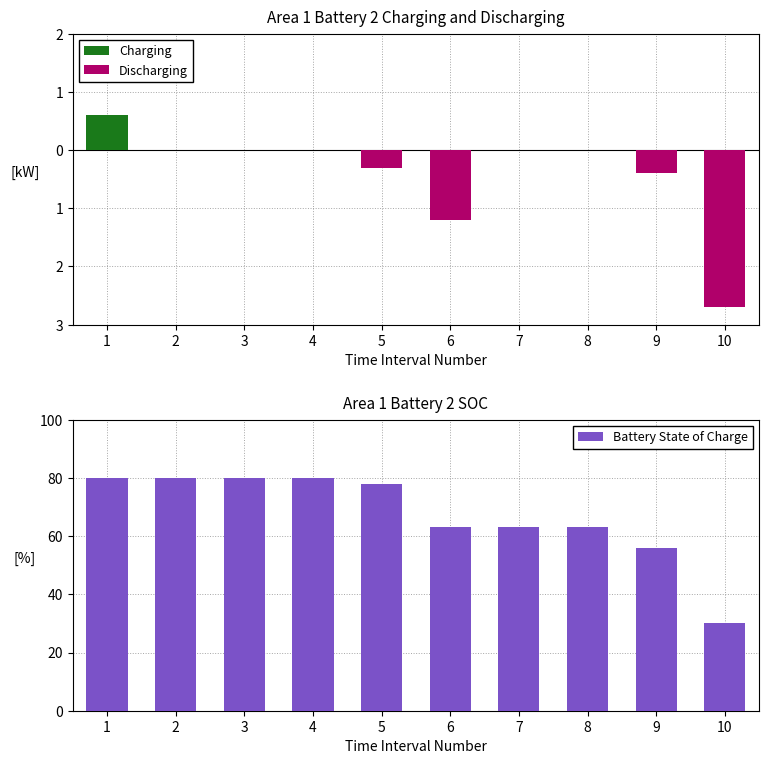

What is the difference between the second highest and second lowest values in the Discharging series?

1.2